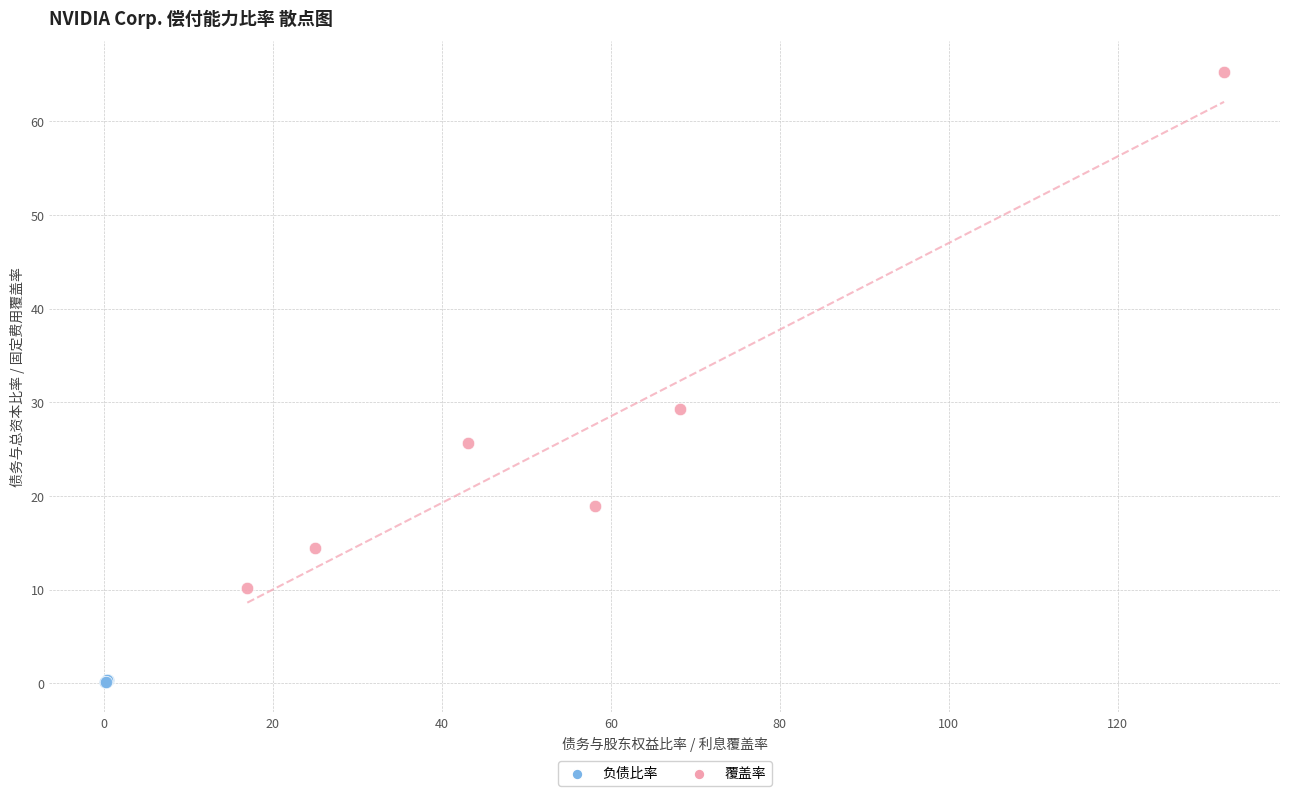

Which series has the largest Y range (max minus min)?

覆盖率